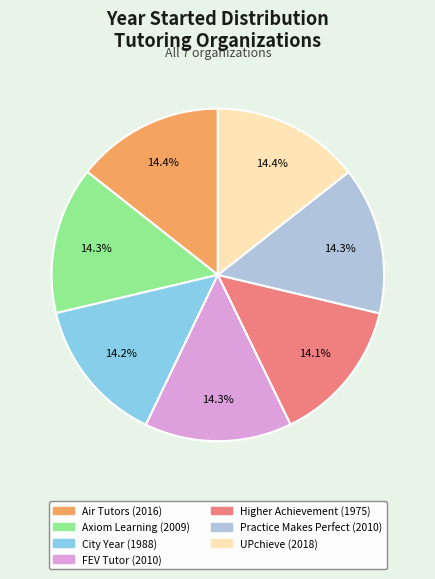

Is it true that Axiom Learning is 14% of the pie?

True